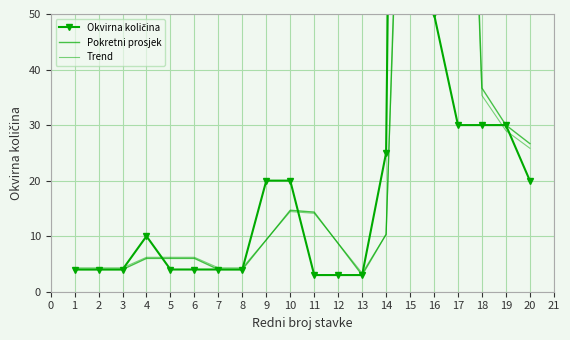

Which series has the largest total across all categories?

Okvirna količina